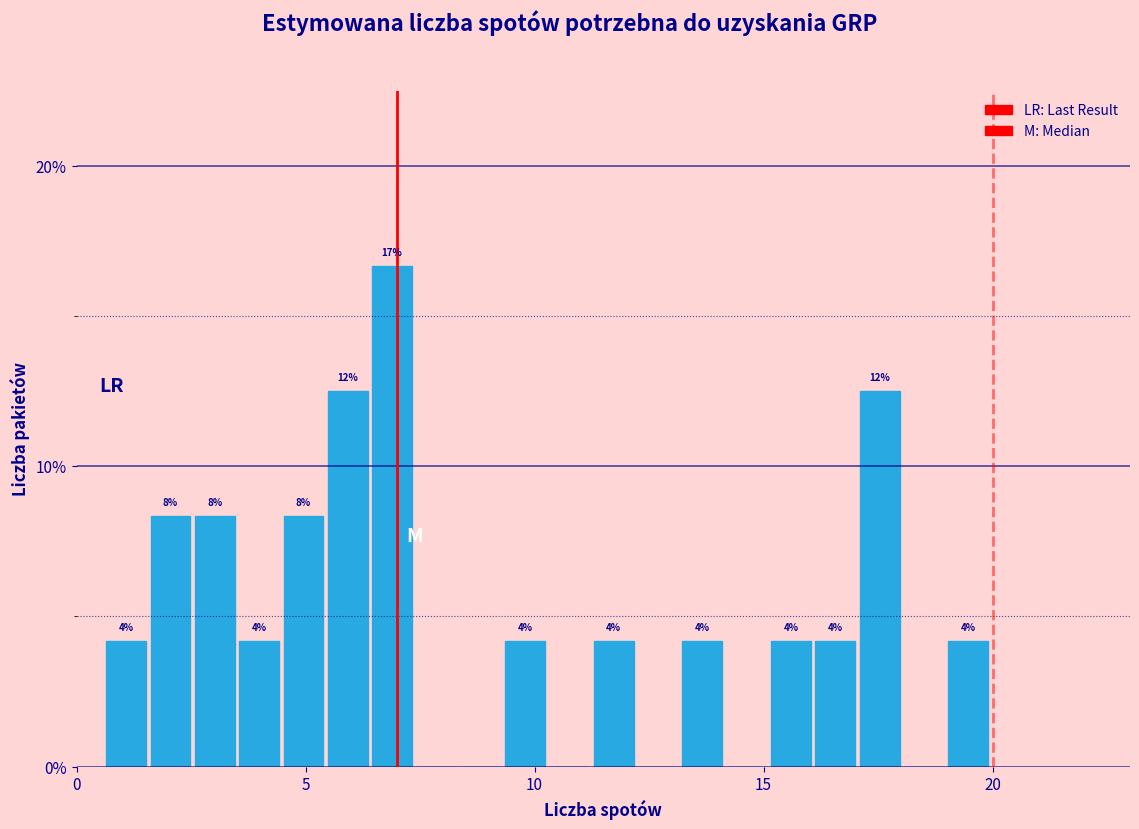

Around what value on the x-axis is the tallest bar? Give the approximate position of its centre, as read against the axis.

7.0